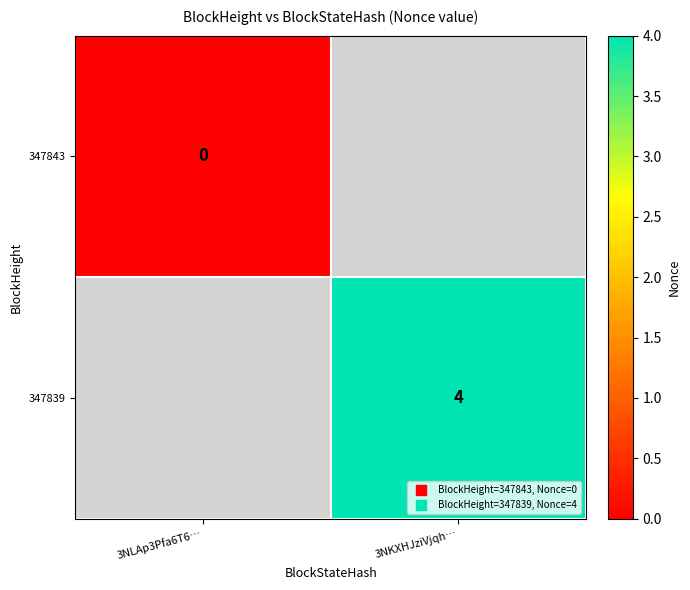

The 347839 series shows 7 at 3NKXHJziVjqh…. True or false?

False